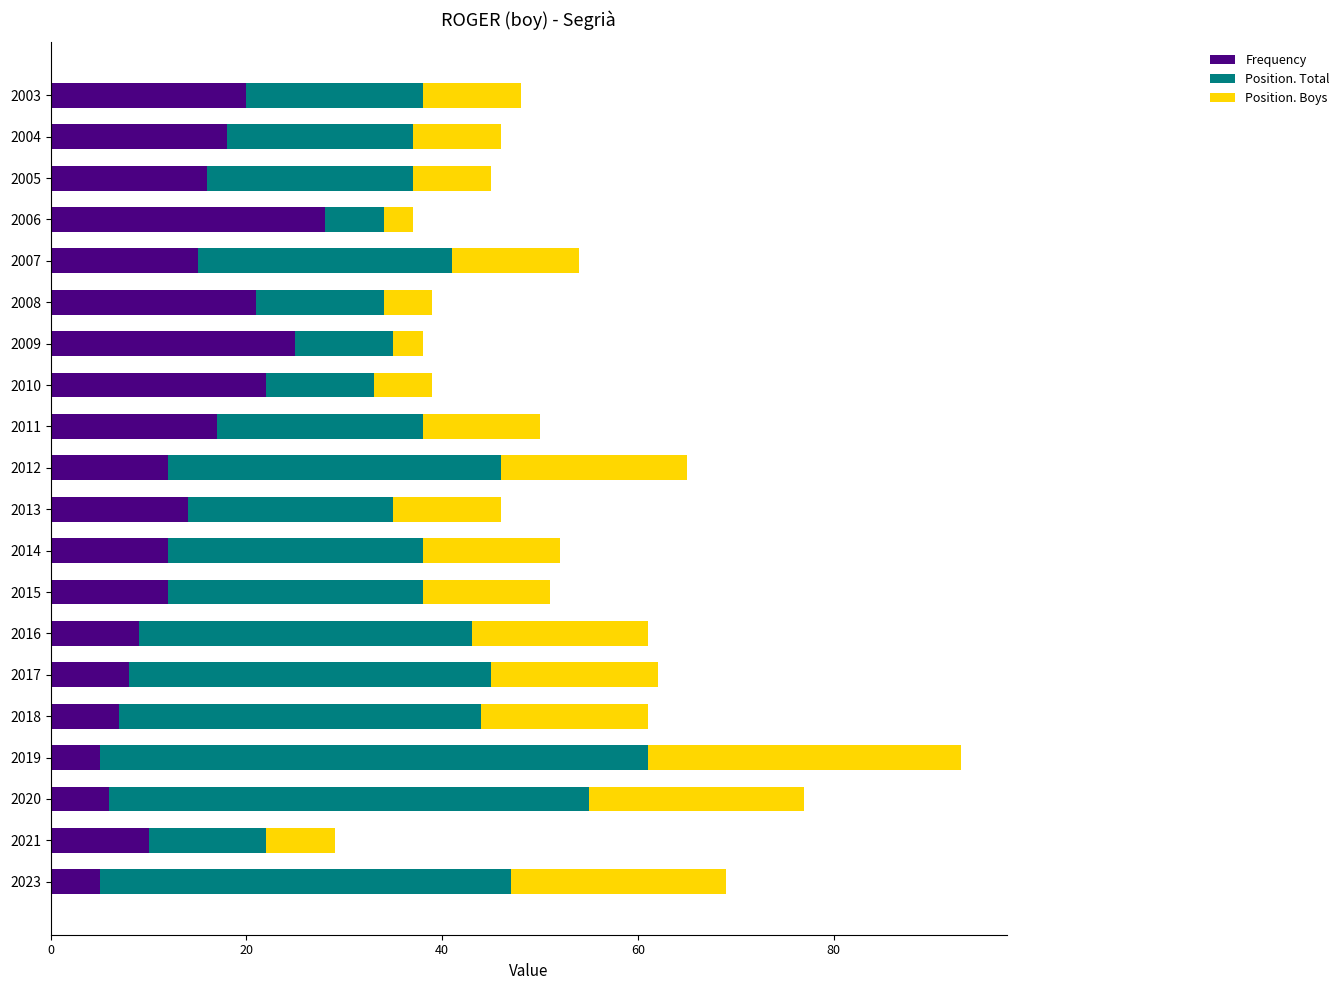

What is the approximate value of Frequency at 2004?

18